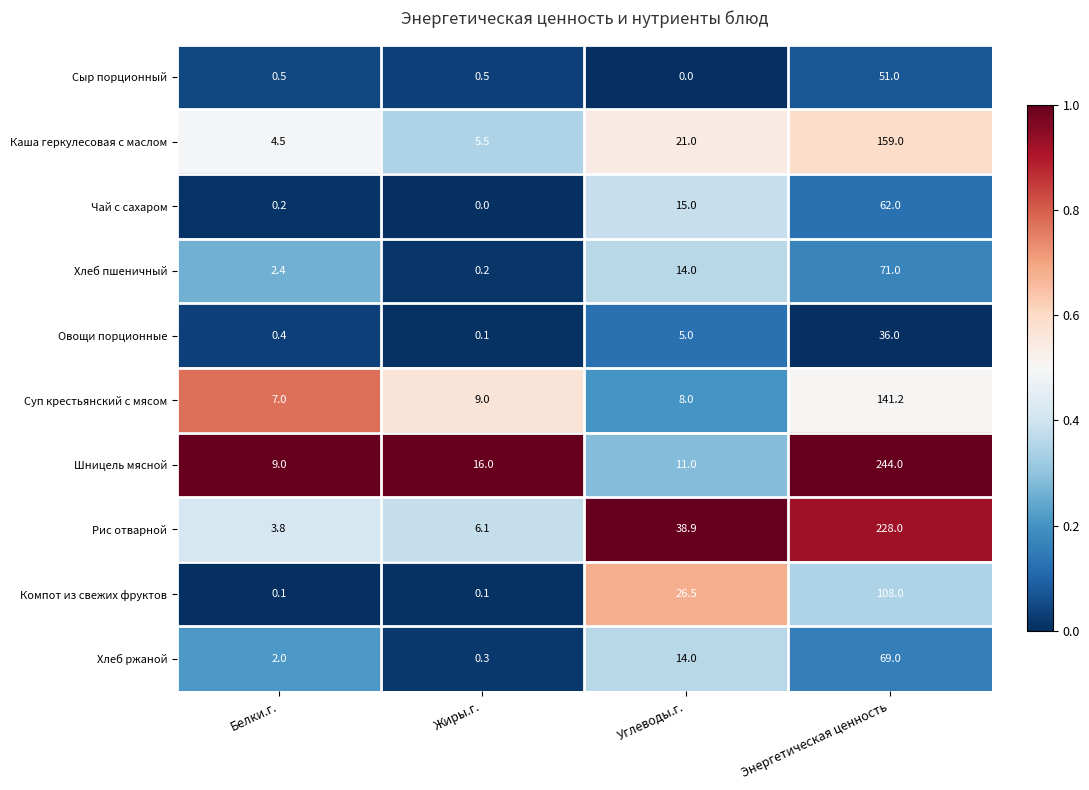

Rank the series by their maximum value, from lowest to highest.

Овощи порционные, Сыр порционный, Чай с сахаром, Хлеб ржаной, Хлеб пшеничный, Компот из свежих фруктов, Суп крестьянский с мясом, Каша геркулесовая с маслом, Рис отварной, Шницель мясной